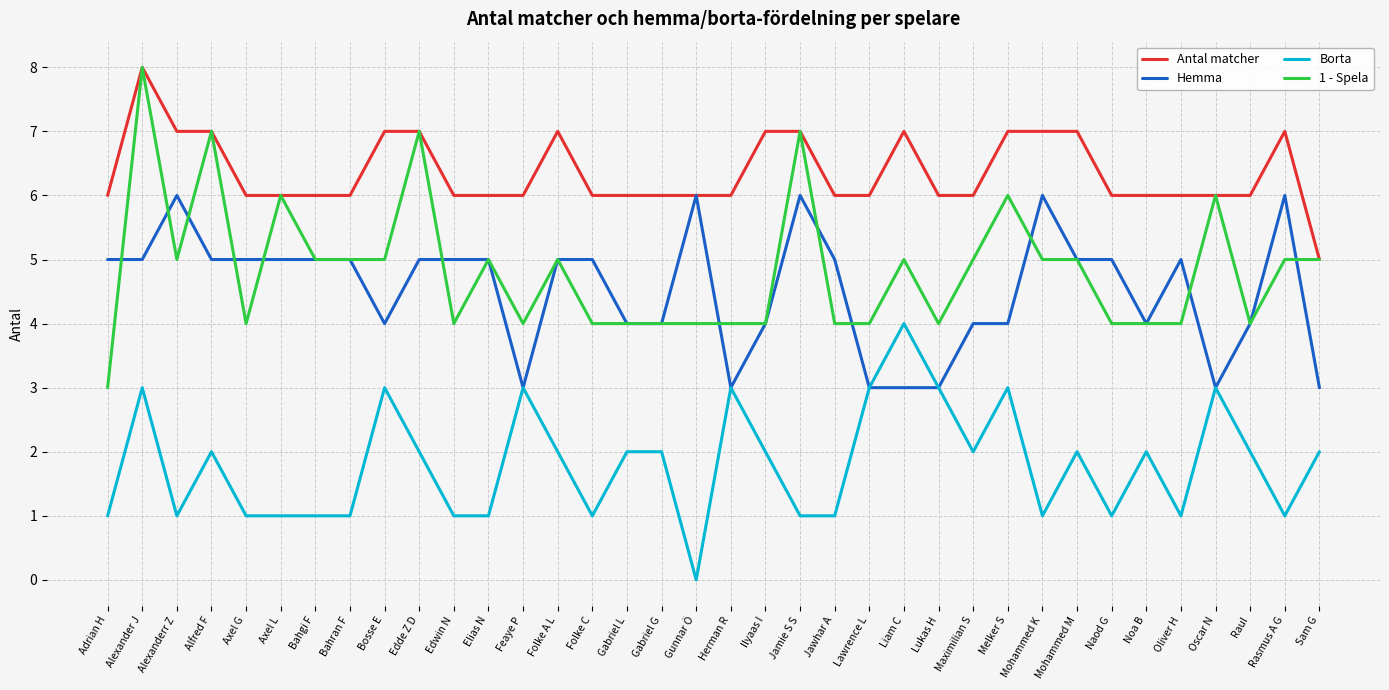

True or false: Antal matcher and Borta intersect in this chart.

False